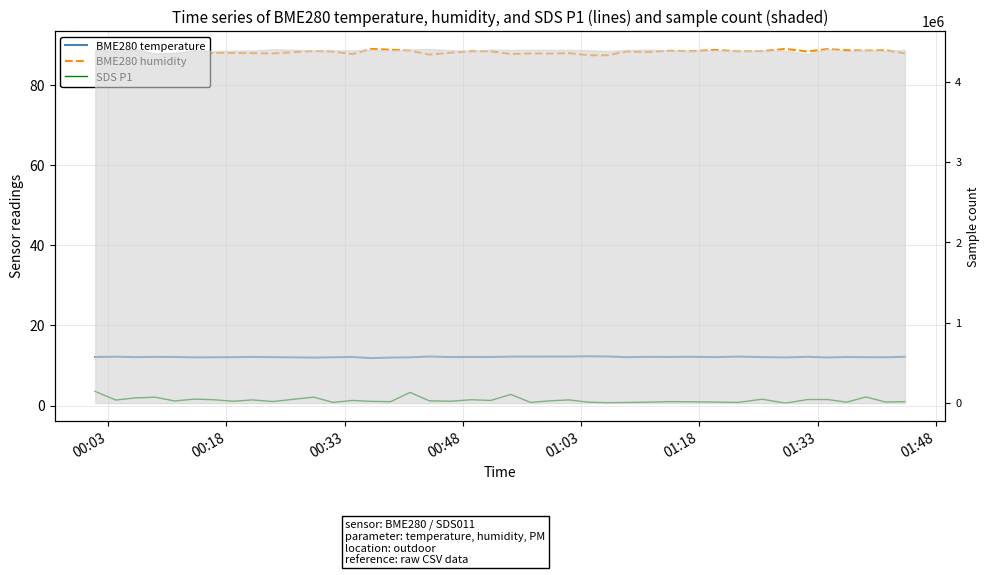

List the series in order of their peak value, lowest first.

SDS P1, BME280 temperature, BME280 humidity